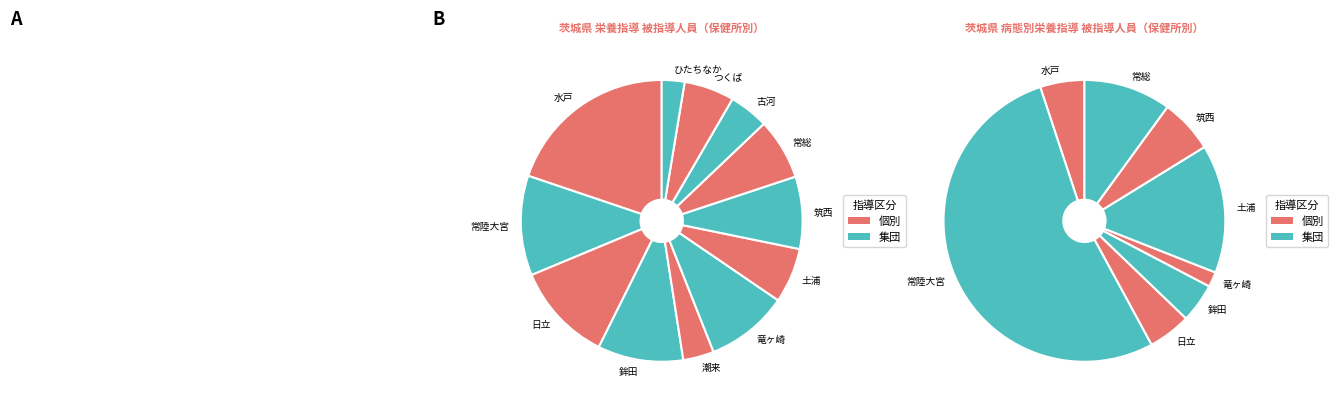

What percentage is the つくば slice, to the nearest percent?

6%